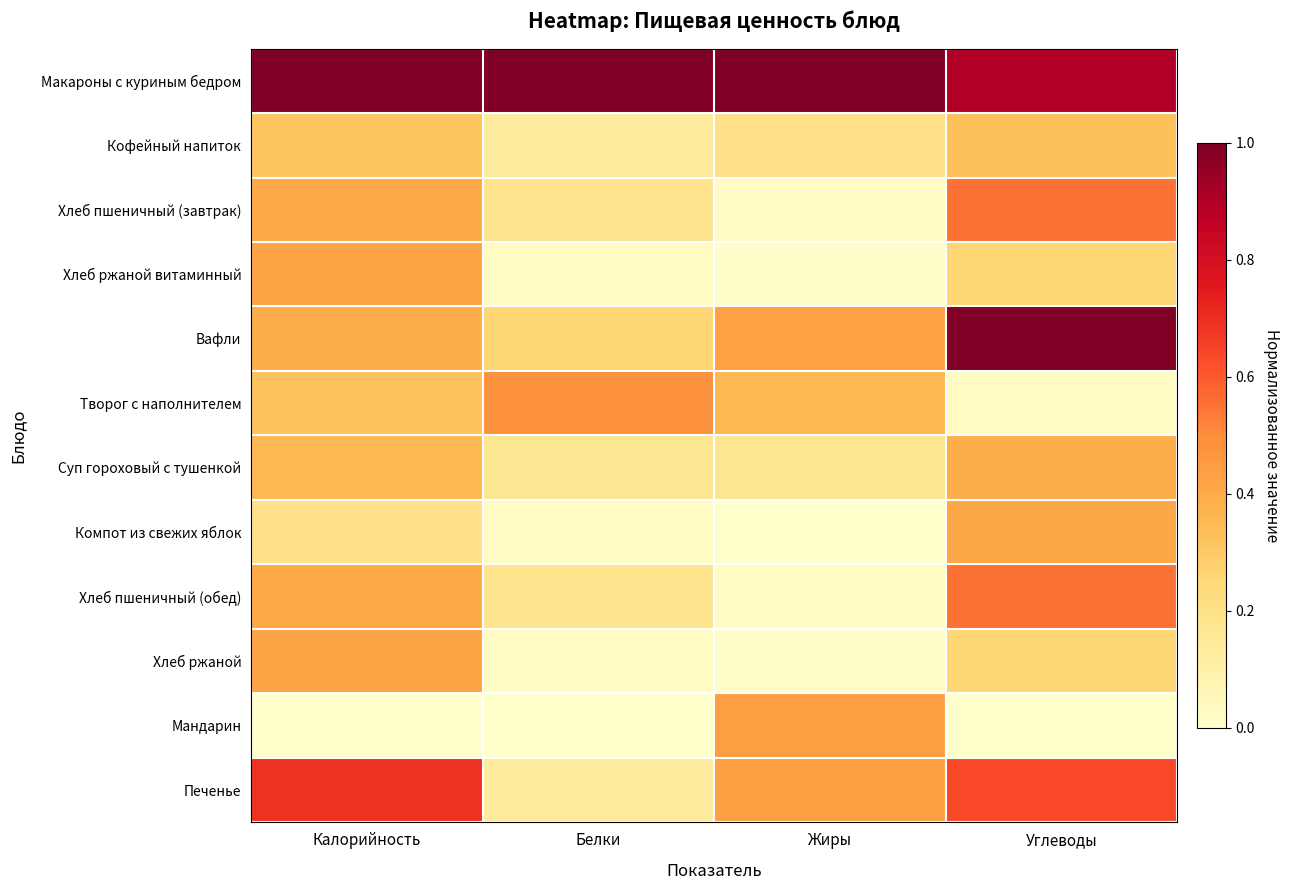

Reading left to right, transcribe all the data shown in this chart.

Макароны с куриным бедром: Калорийность=1.0	Белки=1.0	Жиры=1.0	Углеводы=0.9
Кофейный напиток: Калорийность=0.3	Белки=0.1	Жиры=0.2	Углеводы=0.3
Хлеб пшеничный (завтрак): Калорийность=0.4	Белки=0.2	Жиры=0.0	Углеводы=0.6
Хлеб ржаной витаминный: Калорийность=0.4	Белки=0.0	Жиры=0.0	Углеводы=0.3
Вафли: Калорийность=0.4	Белки=0.3	Жиры=0.4	Углеводы=1.0
Творог с наполнителем: Калорийность=0.3	Белки=0.5	Жиры=0.4	Углеводы=0.0
Суп гороховый с тушенкой: Калорийность=0.4	Белки=0.2	Жиры=0.2	Углеводы=0.4
Компот из свежих яблок: Калорийность=0.2	Белки=0.0	Жиры=0.0	Углеводы=0.4
Хлеб пшеничный (обед): Калорийность=0.4	Белки=0.2	Жиры=0.0	Углеводы=0.6
Хлеб ржаной: Калорийность=0.4	Белки=0.0	Жиры=0.0	Углеводы=0.3
Мандарин: Калорийность=0.0	Белки=0.0	Жиры=0.4	Углеводы=0.0
Печенье: Калорийность=0.7	Белки=0.1	Жиры=0.4	Углеводы=0.6